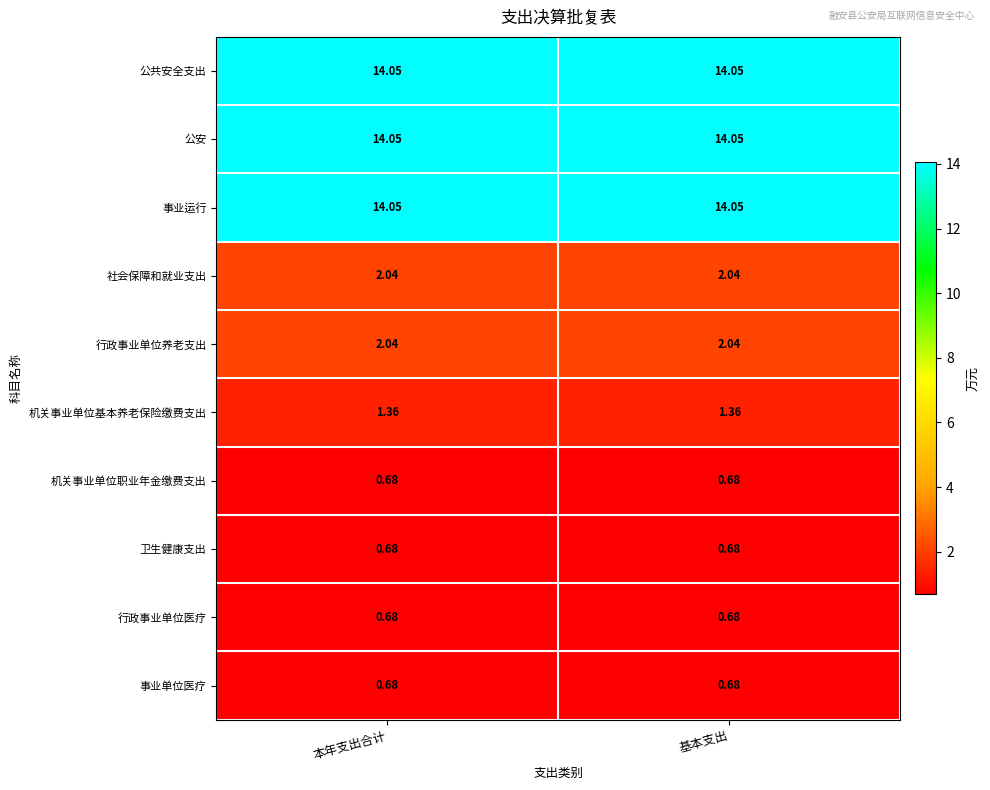

Count the number of categories in the chart.

2